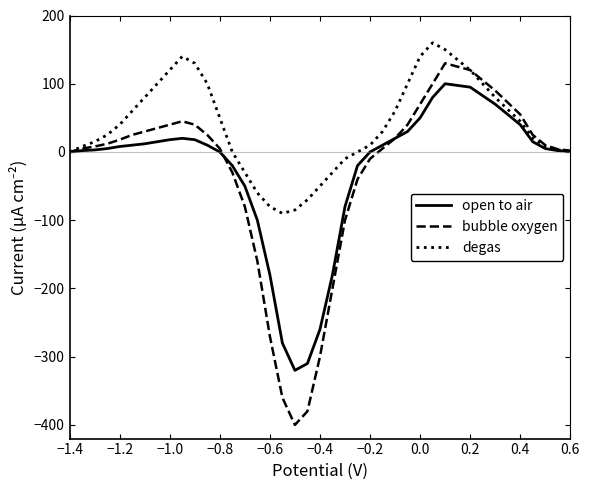

Which series has the largest range (max minus min)?

bubble oxygen